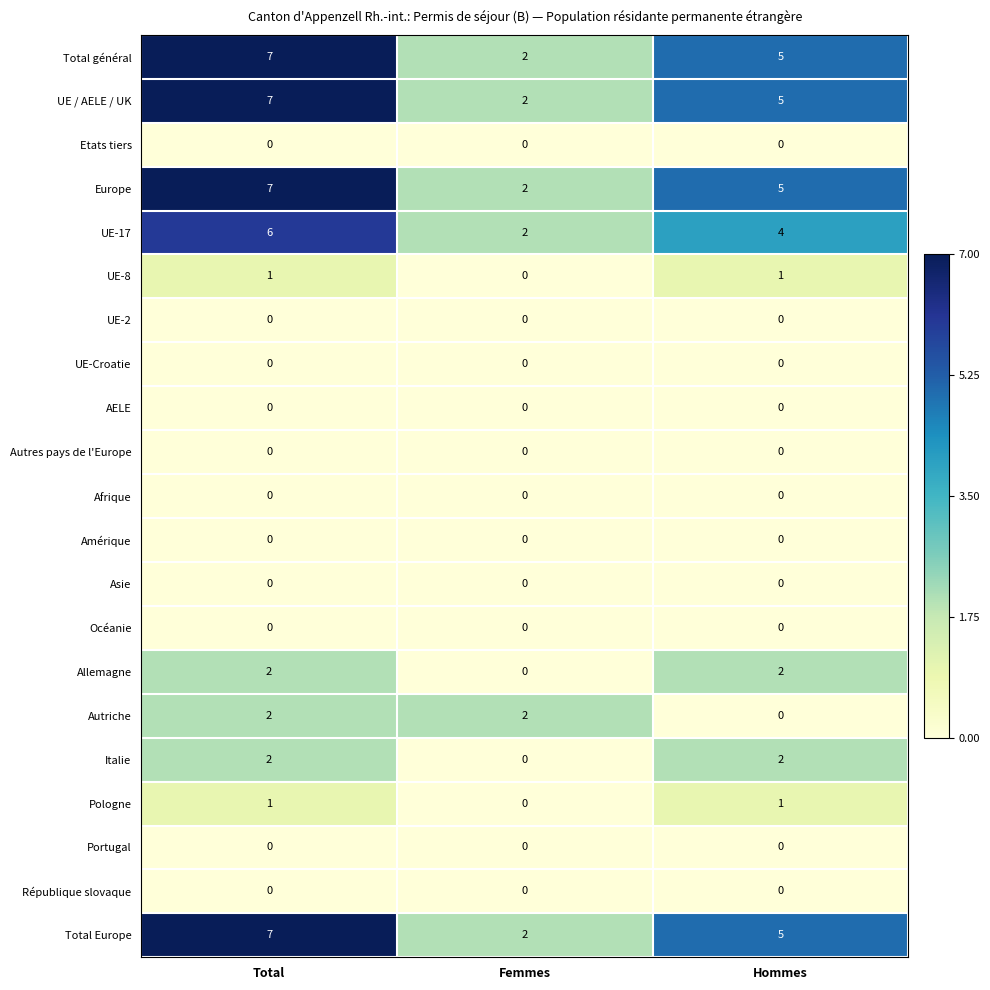

List the labels in order of Total Europe value, smallest first.

Femmes, Hommes, Total